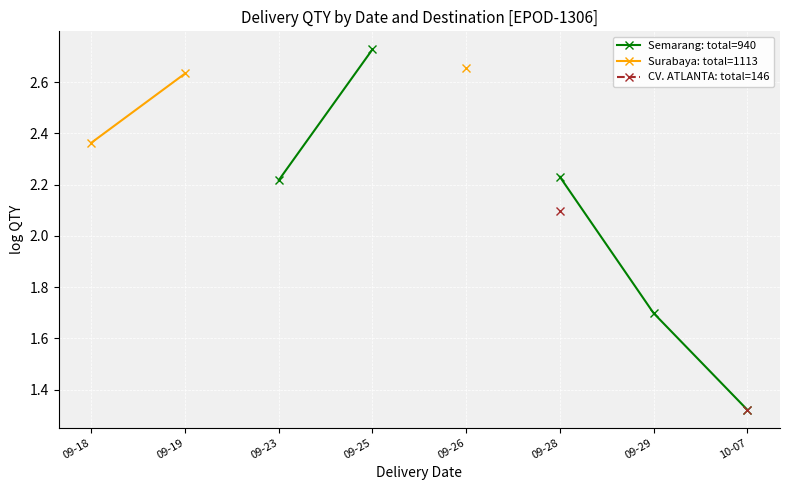

Rank the series by their maximum value, from highest to lowest.

Semarang: total=940, Surabaya: total=1113, CV. ATLANTA: total=146